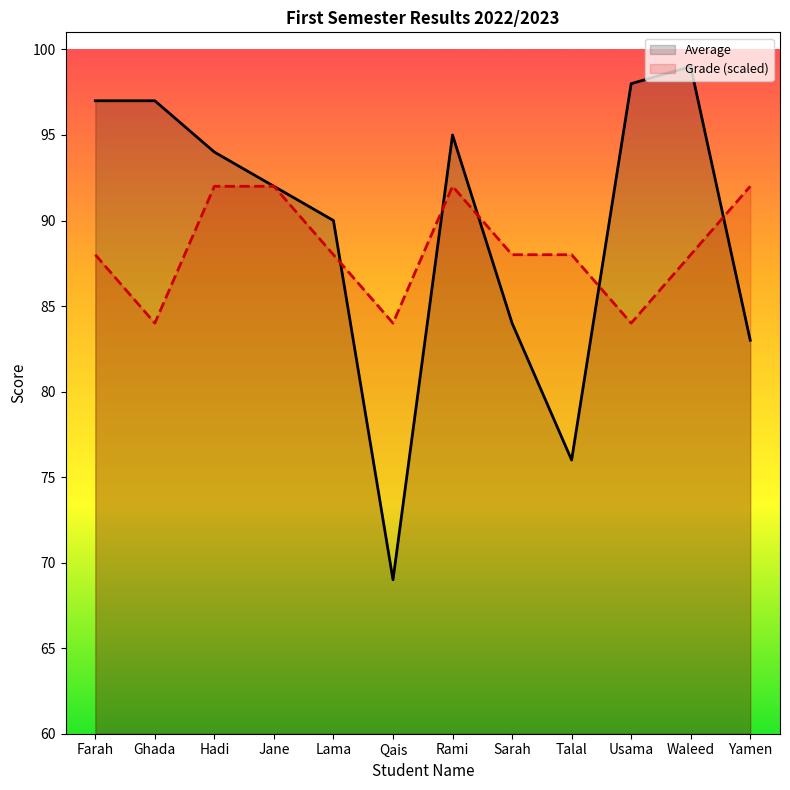

What is the total value across all series at Rami?

187